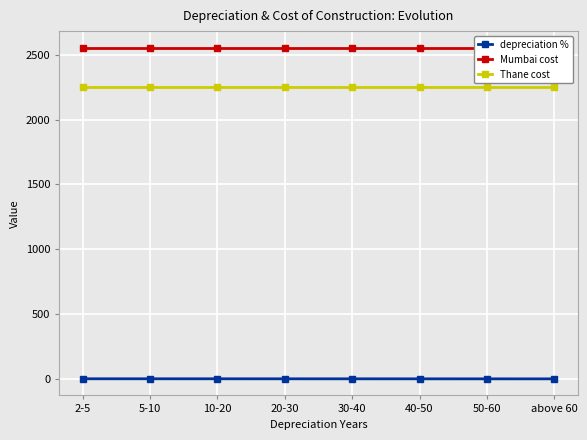

What is the sum of all Mumbai cost values?

20438.5